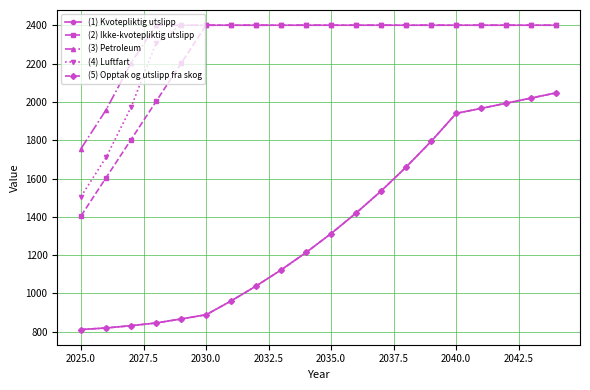

How many lines are shown in the chart?

5